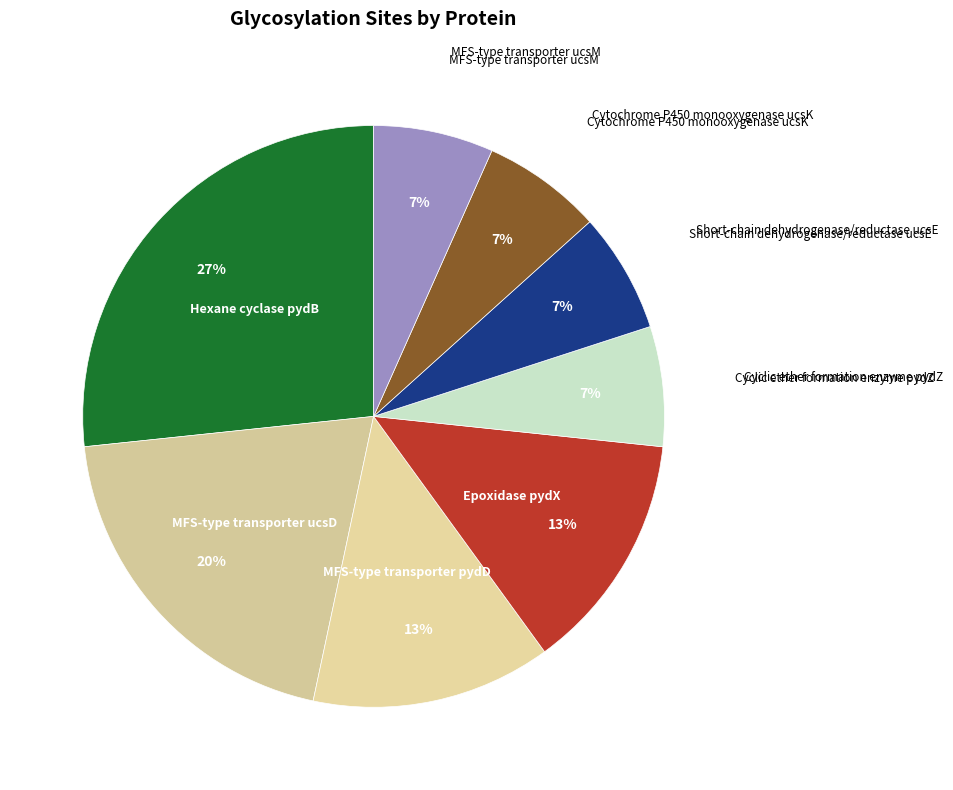

To the nearest percent, what is the difference between the largest and smallest slice percentages?

20%